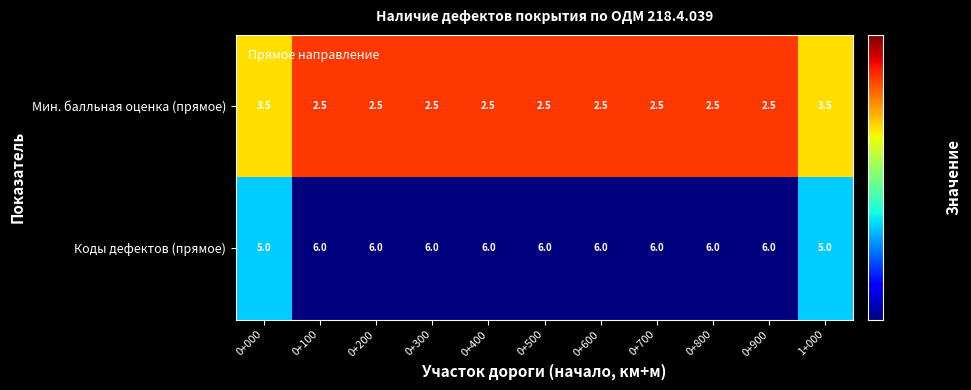

True or false: Коды дефектов (прямое) has a value of 3.4 at 0+000.

False